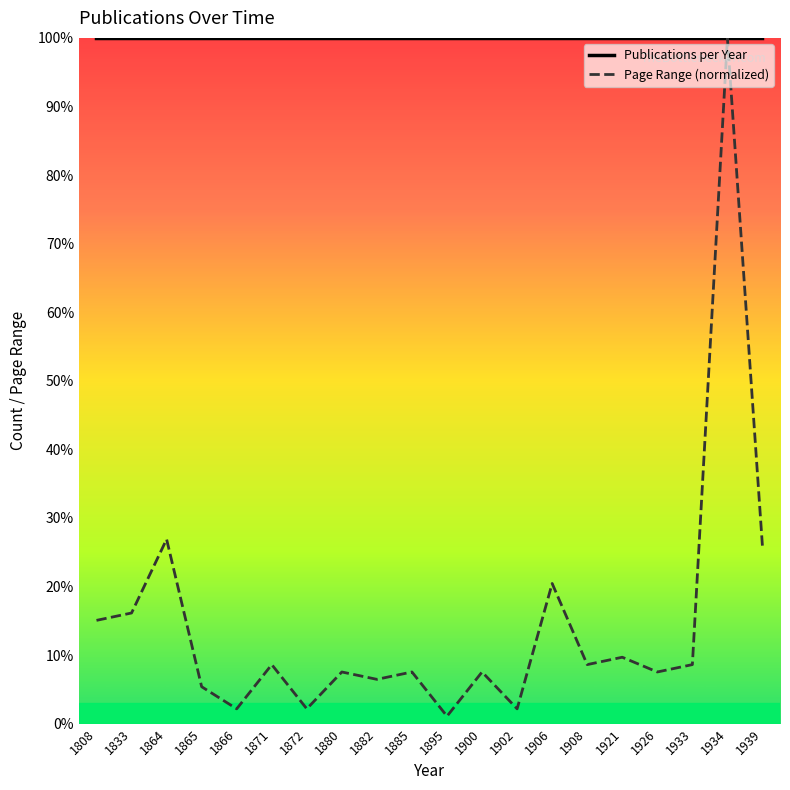

Is it true that Publications per Year equals 57.5 at 1872?

False